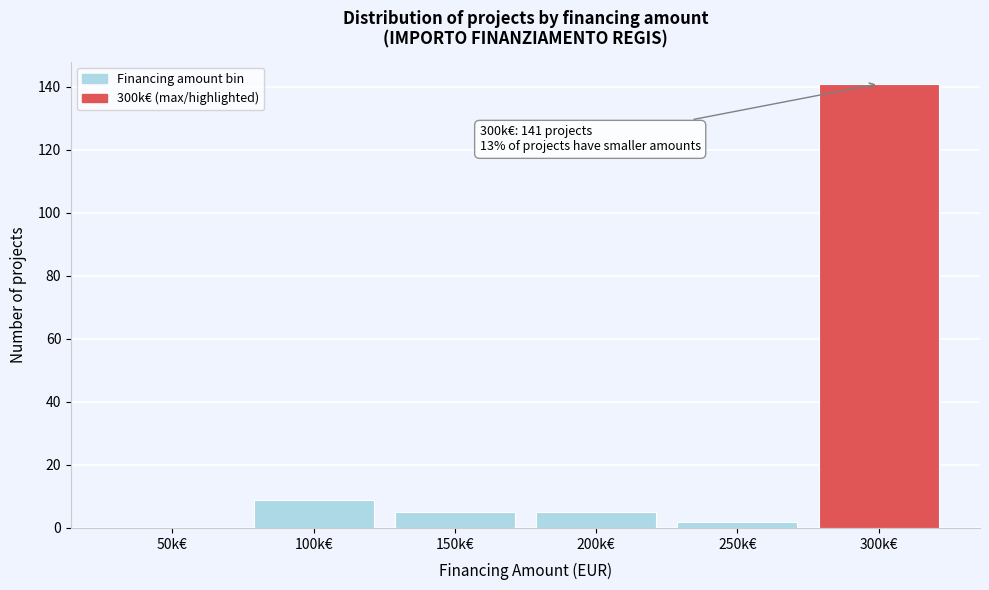

Reading left to right, list all the values displayed in this chart.

50k€=0	100k€=9	150k€=5	200k€=5	250k€=2	300k€=141